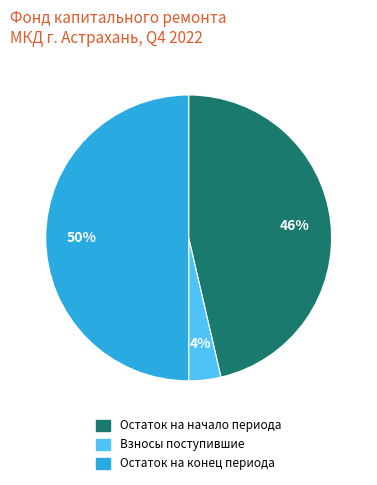

To the nearest percent, what is the average slice percentage?

33%